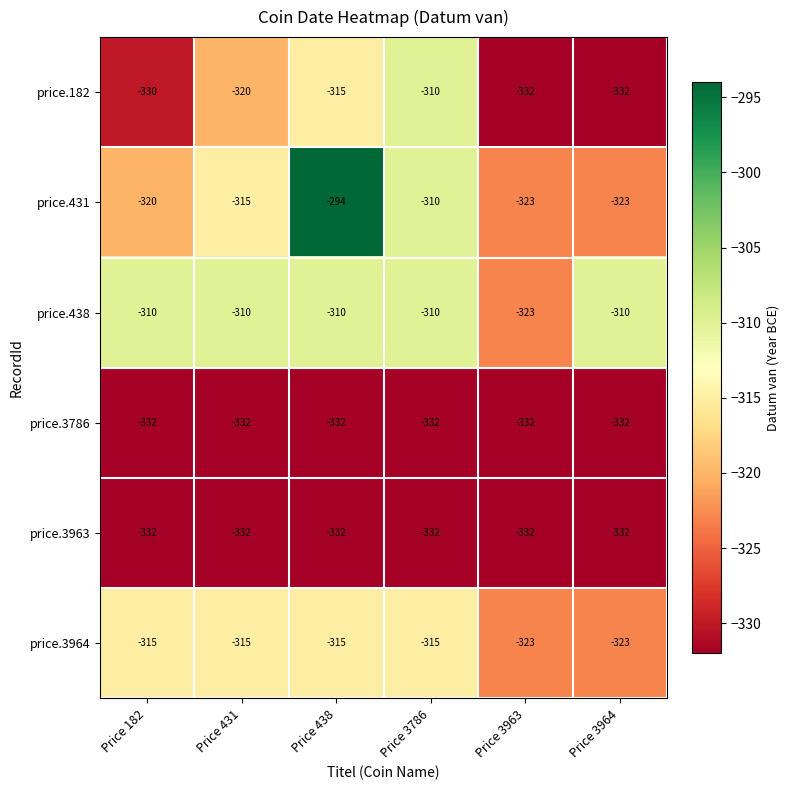

What is the sum of all price.431 values?

-1885